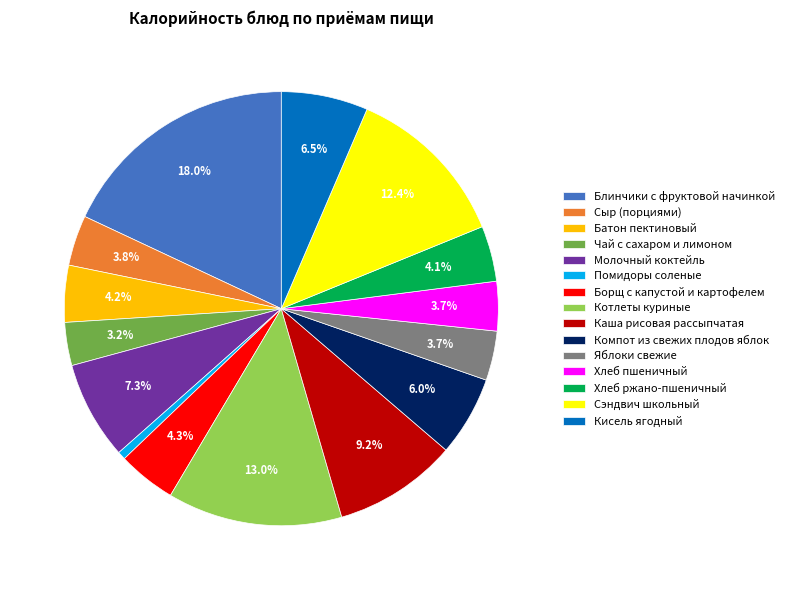

To the nearest percent, what percentage of the pie is Чай с сахаром и лимоном?

3%